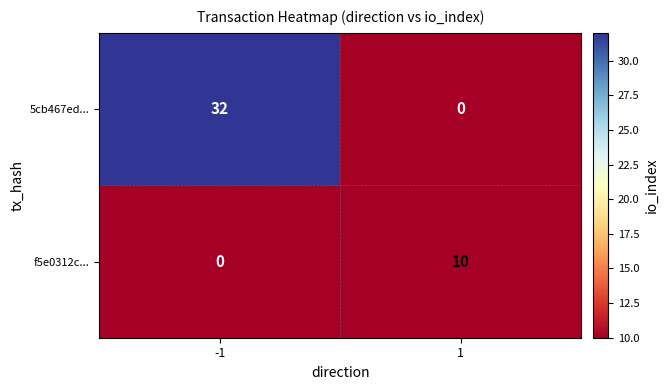

What is the difference between the maximum and minimum values in the 5cb467ed... series?

32